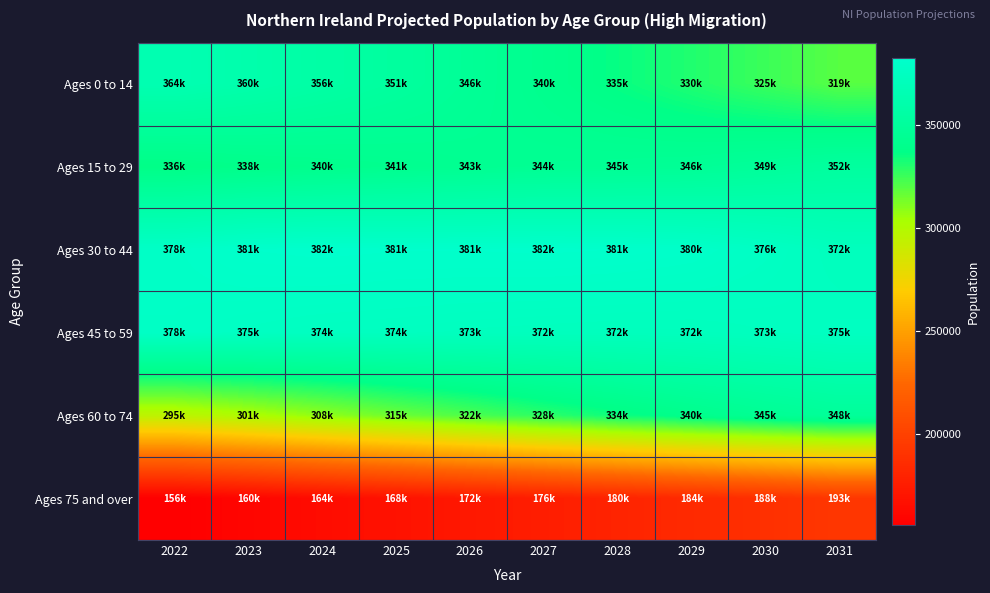

Reading left to right, extract all data points from this chart.

Ages 0 to 14: 2022=364879	2023=360996	2024=356550	2025=351945	2026=346563	2027=340940	2028=335755	2029=330743	2030=325370	2031=319696
Ages 15 to 29: 2022=336798	2023=338914	2024=340312	2025=341757	2026=343529	2027=344729	2028=345369	2029=346375	2030=349017	2031=352180
Ages 30 to 44: 2022=378746	2023=381692	2024=382586	2025=381850	2026=381863	2027=382188	2028=381715	2029=380317	2030=376822	2031=372517
Ages 45 to 59: 2022=378015	2023=375983	2024=374606	2025=374188	2026=373399	2027=372829	2028=372432	2029=372548	2030=373684	2031=375035
Ages 60 to 74: 2022=295920	2023=301778	2024=308509	2025=315529	2026=322097	2027=328740	2028=334704	2029=340227	2030=345063	2031=348895
Ages 75 and over: 2022=156185	2023=160285	2024=164494	2025=168613	2026=172680	2027=176267	2028=180430	2029=184386	2030=188352	2031=193194